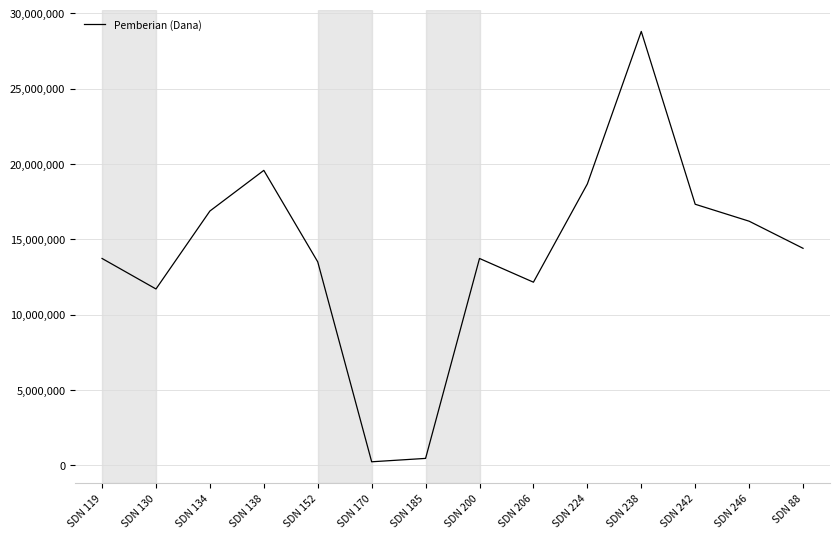

Which label corresponds to the largest value in the chart?

SDN 238